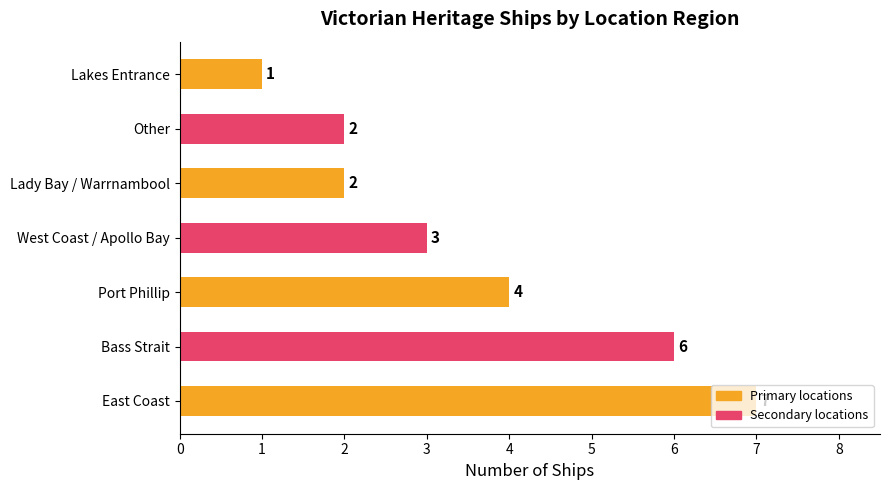

What is the change in value from East Coast to Other?

-5